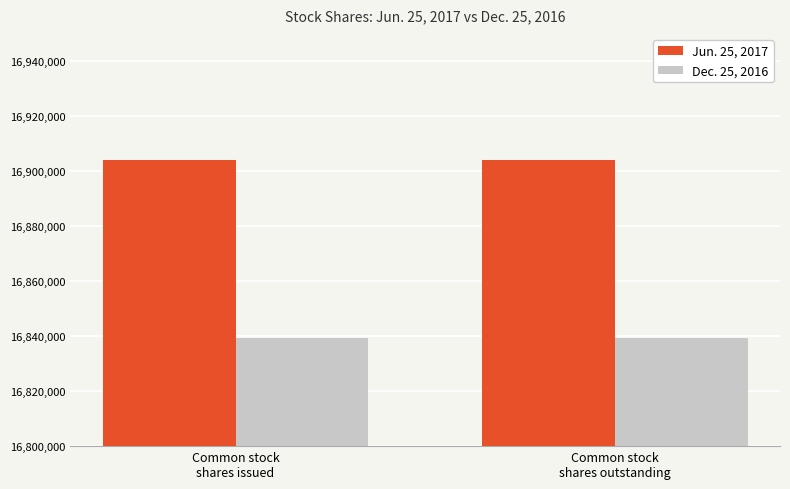

What are all the series names shown in the legend?

Jun. 25, 2017, Dec. 25, 2016